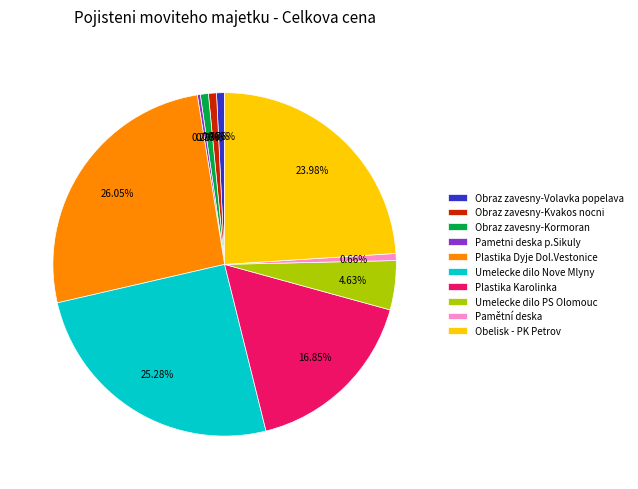

Is there a majority slice in this chart?

No